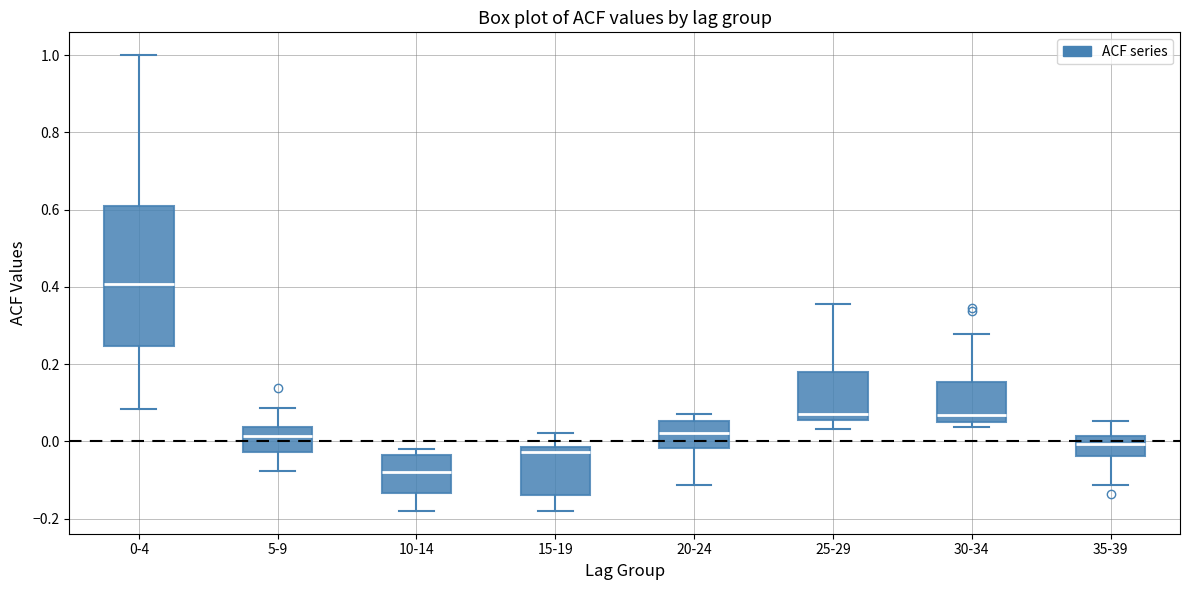

Which box's median line is the highest?

0-4